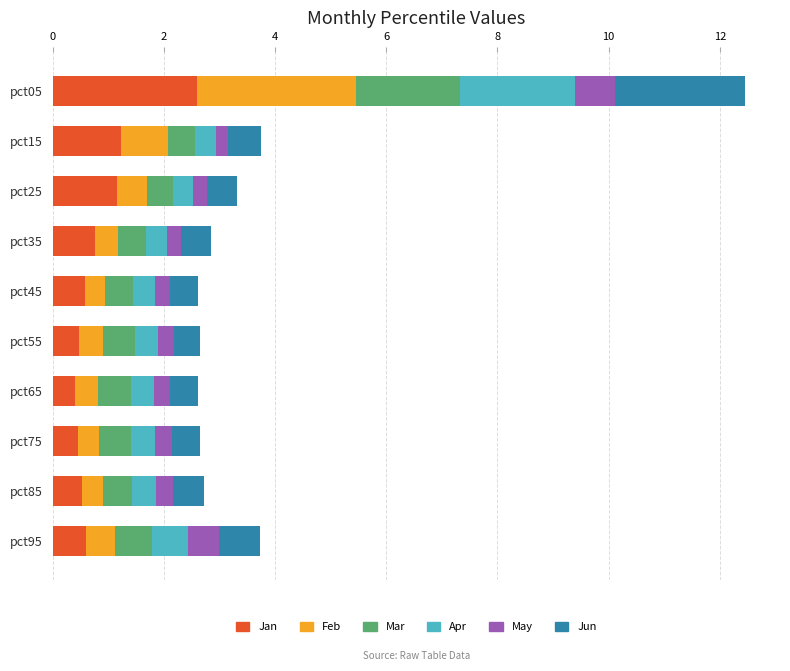

What is the average value of the Jan series?

0.9